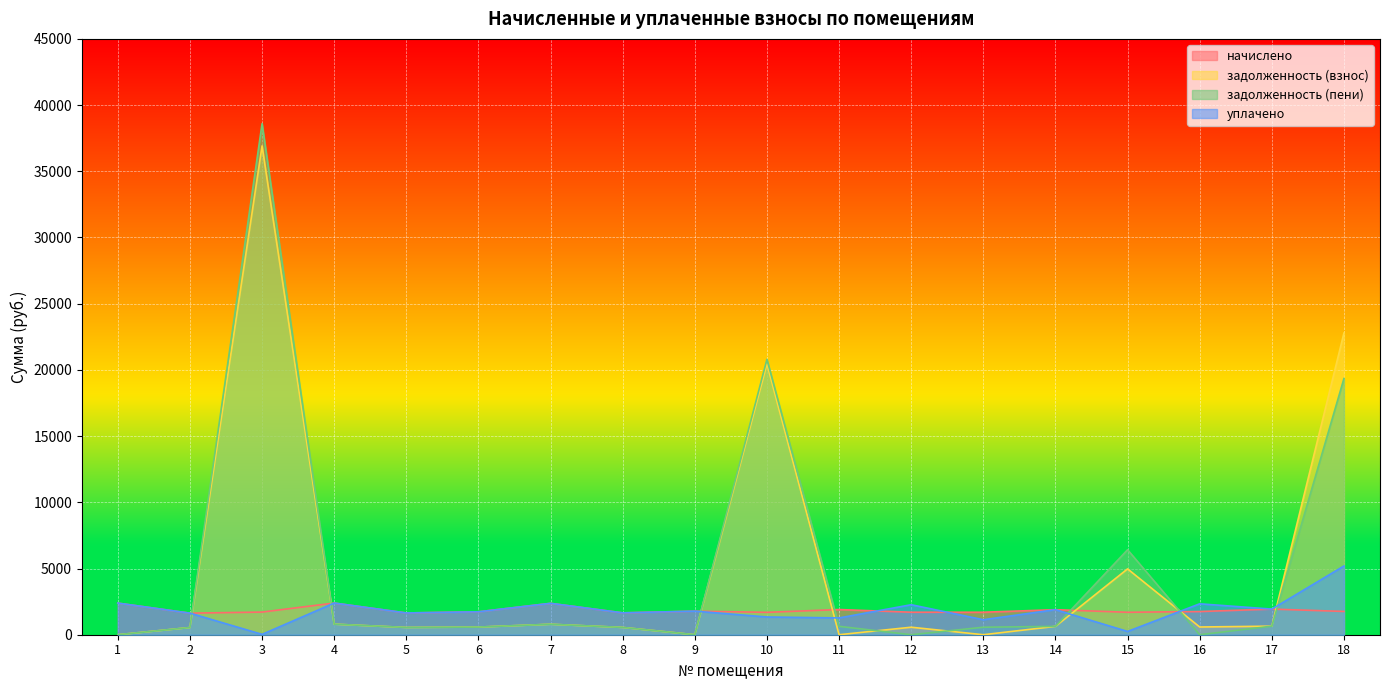

Is it true that начислено equals 2967.5 at 18?

False